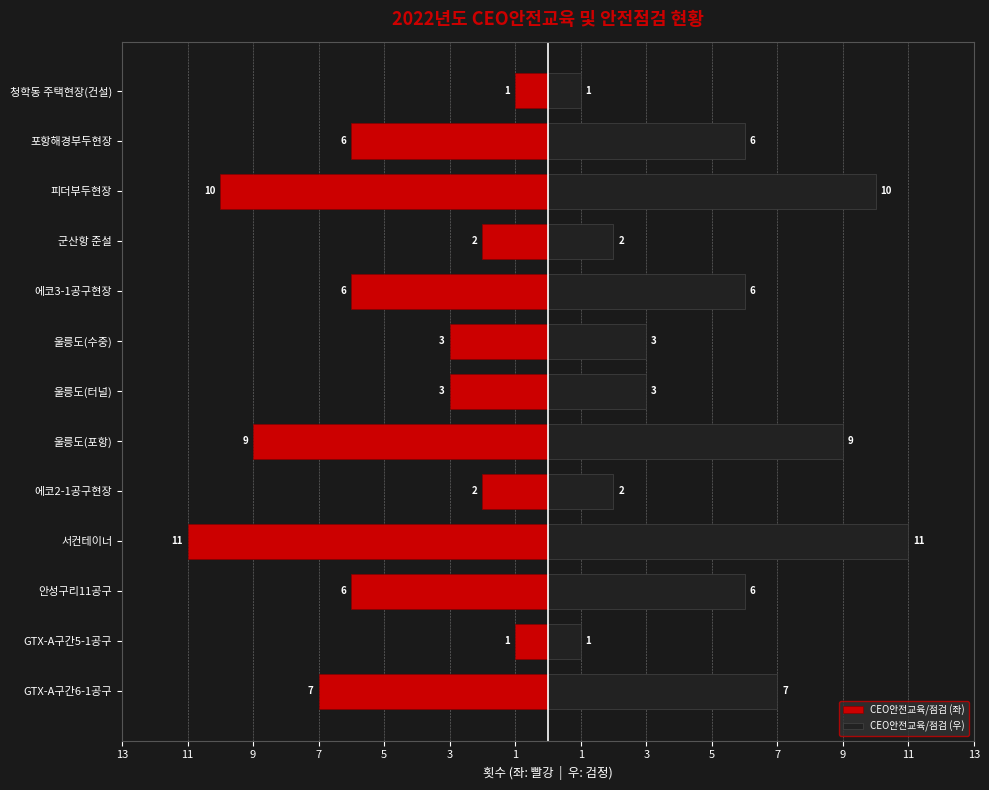

What are all the series names shown in the legend?

CEO안전교육/점검 (좌), CEO안전교육/점검 (우)